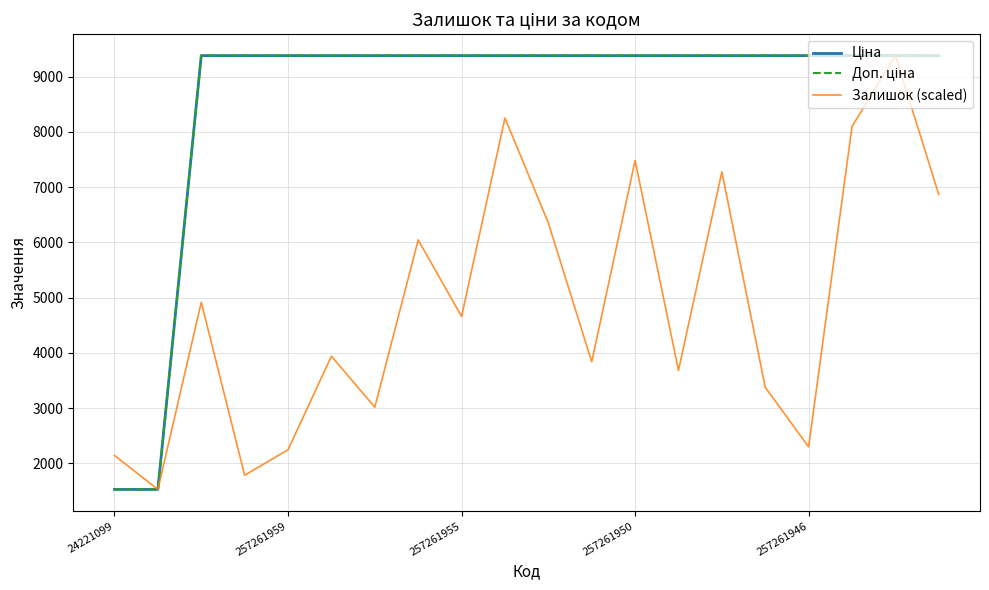

What is the minimum value shown in the chart?

1526.8